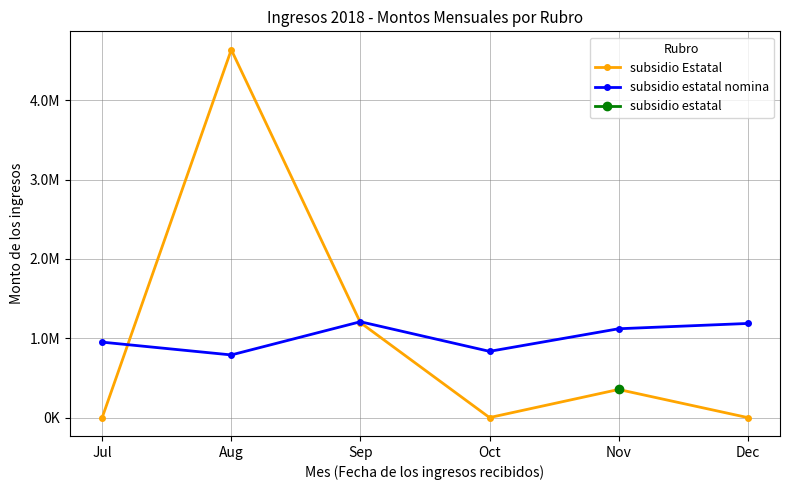

Which series changed the most between Sep and Oct?

subsidio Estatal